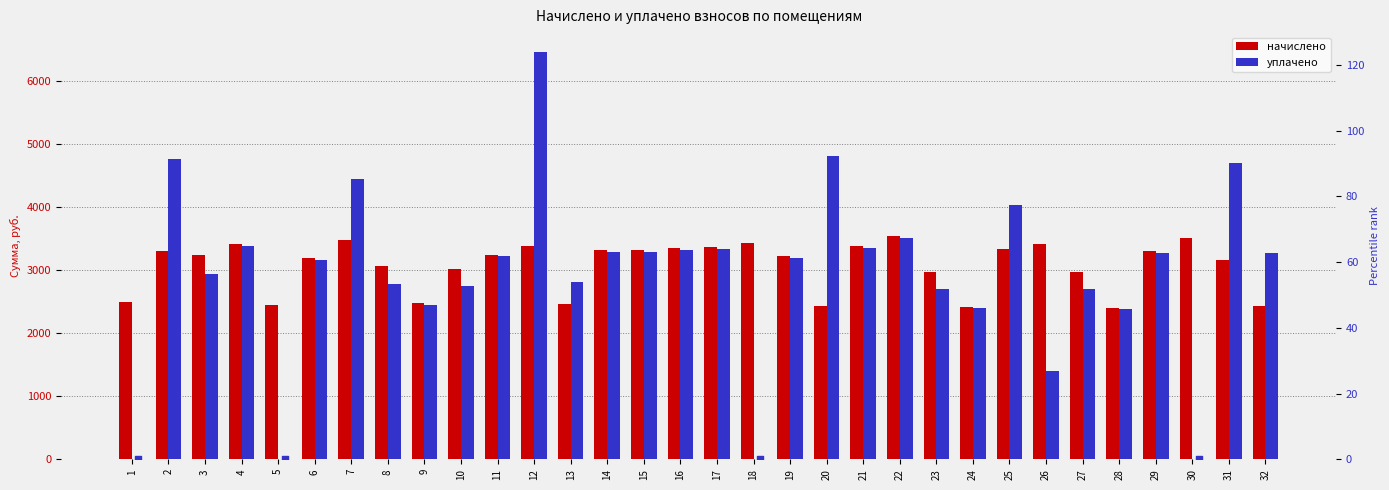

Which series reaches the maximum Y coordinate?

уплачено